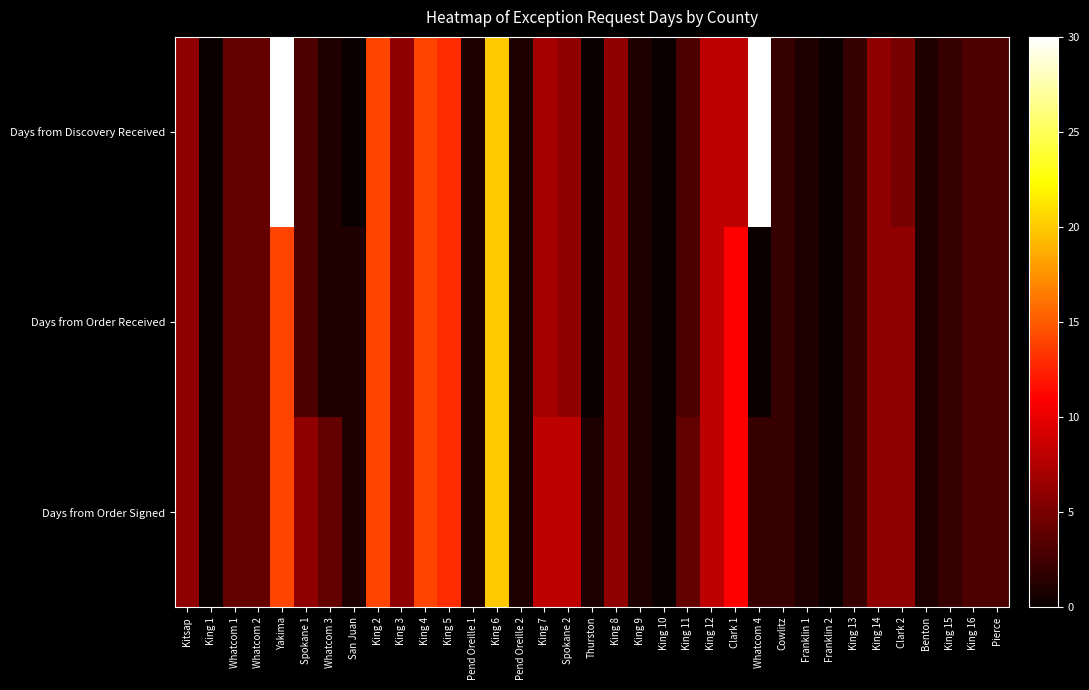

Reading left to right, what are all the values shown in this chart?

Days from Order Signed: Kitsap=6	King 1=0	Whatcom 1=4	Whatcom 2=4	Yakima=14	Spokane 1=6	Whatcom 3=4	San Juan=1	King 2=14	King 3=6	King 4=14	King 5=13	Pend Oreille 1=1	King 6=20	Pend Oreille 2=1	King 7=8	Spokane 2=8	Thurston=1	King 8=6	King 9=1	King 10=0	King 11=4	King 12=8	Clark 1=11	Whatcom 4=2	Cowlitz=2	Franklin 1=1	Franklin 2=0	King 13=2	King 14=6	Clark 2=6	Benton=1	King 15=2	King 16=3	Pierce=3
Days from Order Received: Kitsap=6	King 1=0	Whatcom 1=4	Whatcom 2=4	Yakima=14	Spokane 1=3	Whatcom 3=1	San Juan=1	King 2=14	King 3=6	King 4=14	King 5=13	Pend Oreille 1=1	King 6=20	Pend Oreille 2=1	King 7=7	Spokane 2=6	Thurston=0	King 8=6	King 9=1	King 10=0	King 11=3	King 12=8	Clark 1=11	Whatcom 4=0	Cowlitz=2	Franklin 1=1	Franklin 2=0	King 13=2	King 14=6	Clark 2=6	Benton=1	King 15=2	King 16=3	Pierce=3
Days from Discovery Received: Kitsap=6	King 1=0	Whatcom 1=4	Whatcom 2=4	Yakima=30	Spokane 1=3	Whatcom 3=1	San Juan=0	King 2=14	King 3=6	King 4=14	King 5=13	Pend Oreille 1=1	King 6=20	Pend Oreille 2=1	King 7=7	Spokane 2=6	Thurston=0	King 8=6	King 9=1	King 10=0	King 11=3	King 12=8	Clark 1=8	Whatcom 4=30	Cowlitz=2	Franklin 1=1	Franklin 2=0	King 13=2	King 14=6	Clark 2=5	Benton=1	King 15=2	King 16=3	Pierce=3